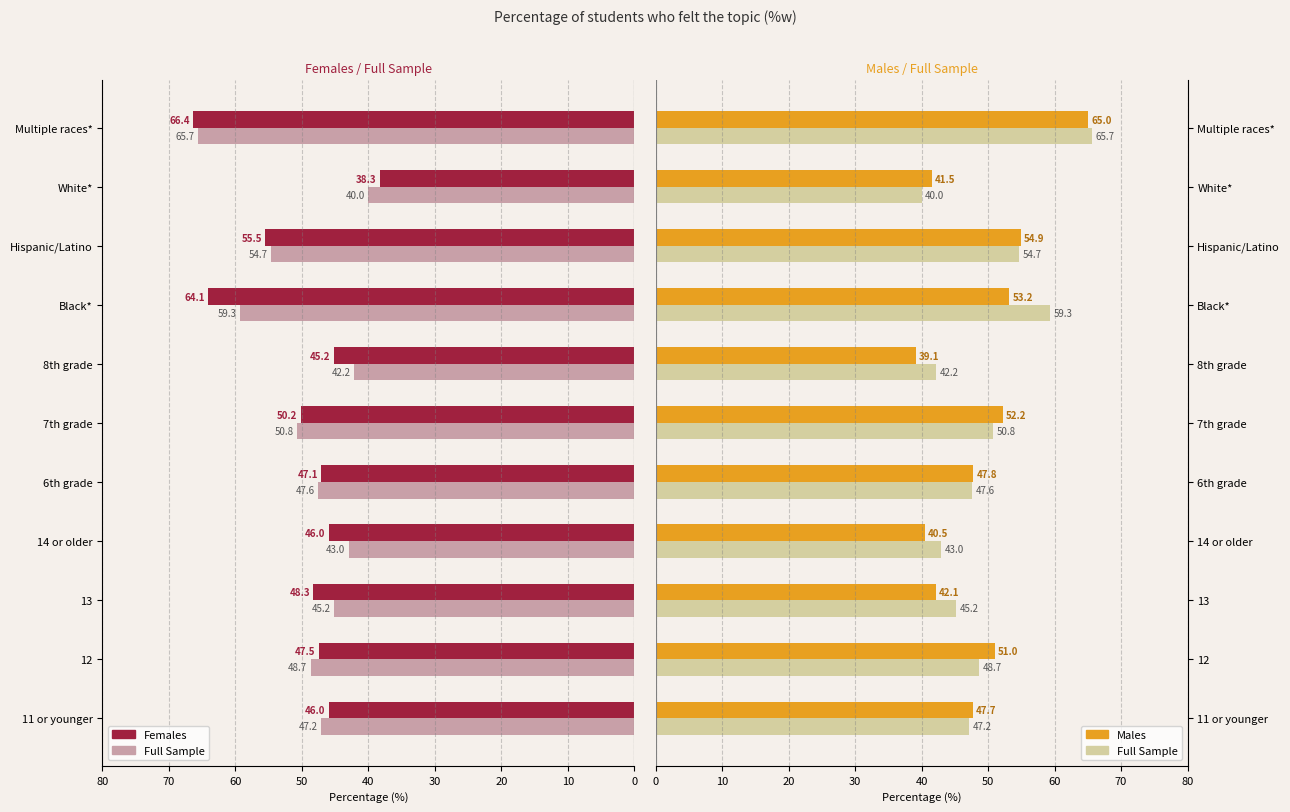

At 8th grade, list the series in order from smallest to largest.

Males, Full Sample, Females